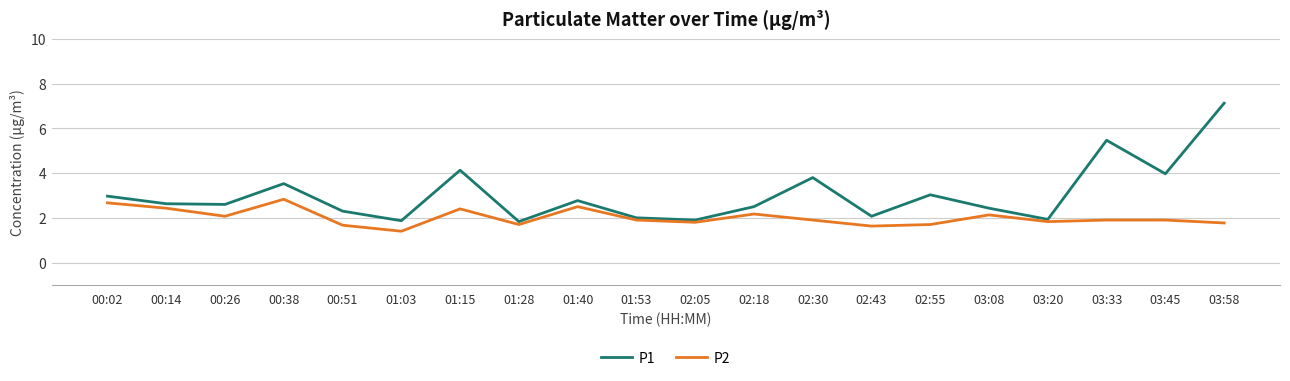

Which series has the largest range (max minus min)?

P1